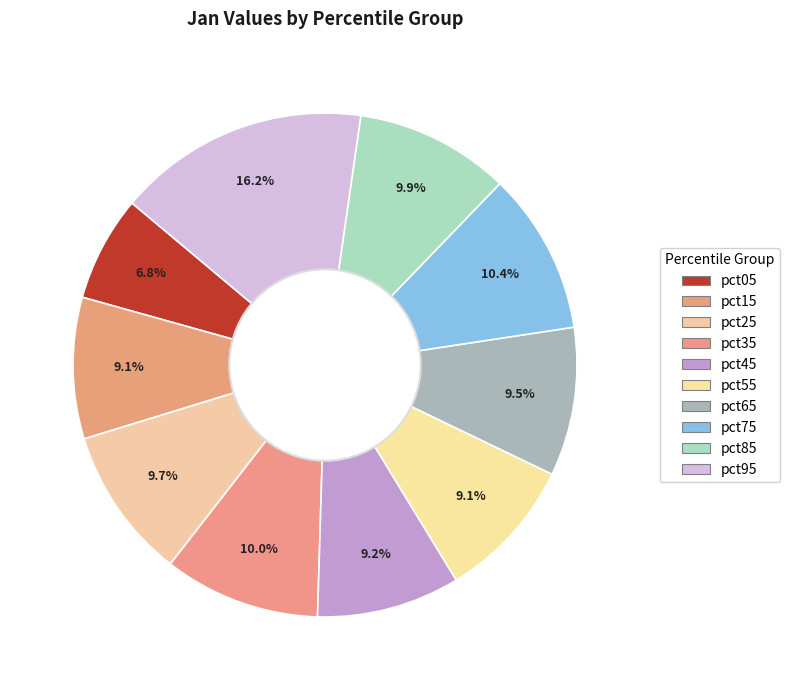

Does pct85 account for over 50% of the chart?

No